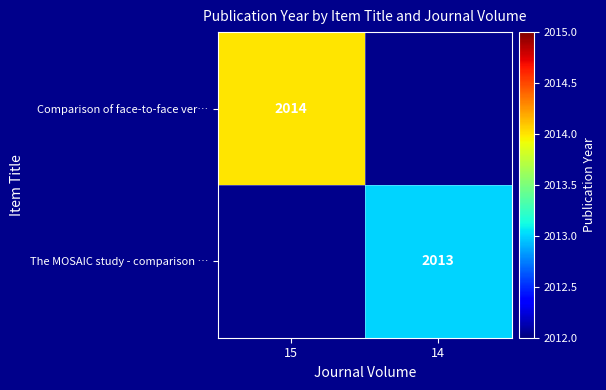

True or false: The MOSAIC study - comparison … has a value of 2013 at 14.

True